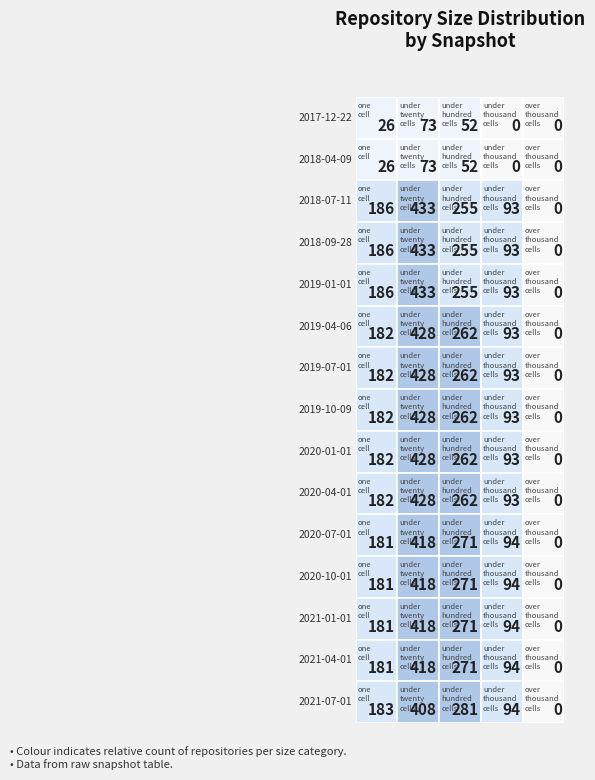

What is the maximum value for 2019-07-01?

428